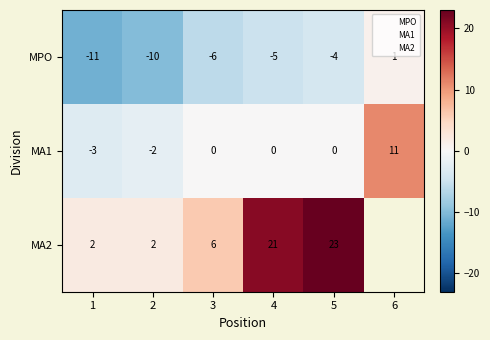

What is the minimum value shown in the chart?

-11.0